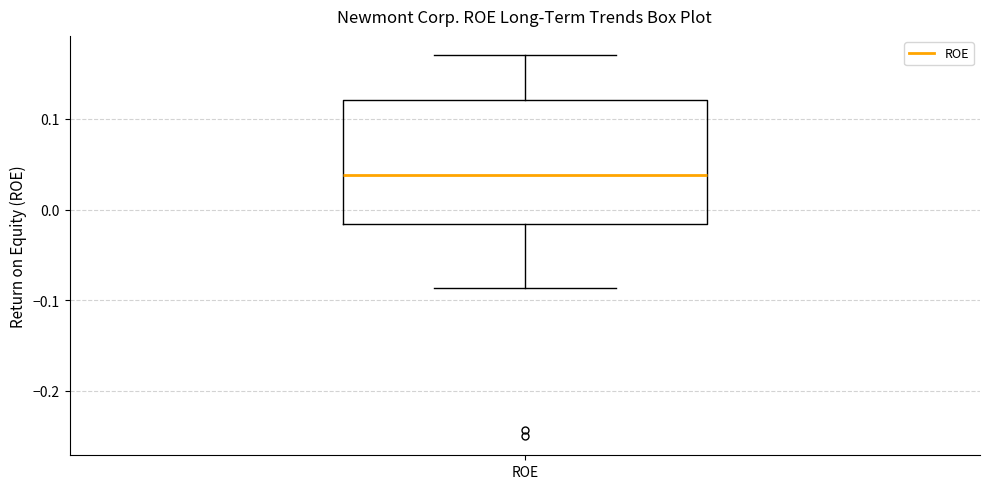

Read this box plot against the y-axis: the position of the median line, the range covered by the box, and the ends of both whiskers. The values are not printed on the chart, so give them approximately, as read against the axis.

median 0.04, box -0.02 to 0.12, whiskers -0.09 to 0.17